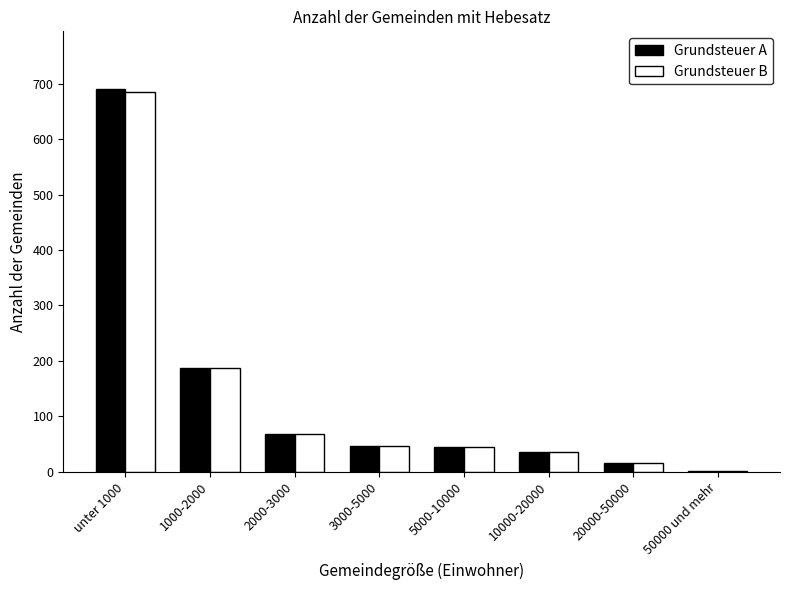

What is the difference between the Grundsteuer B values at 5000-10000 and 1000-2000?

143